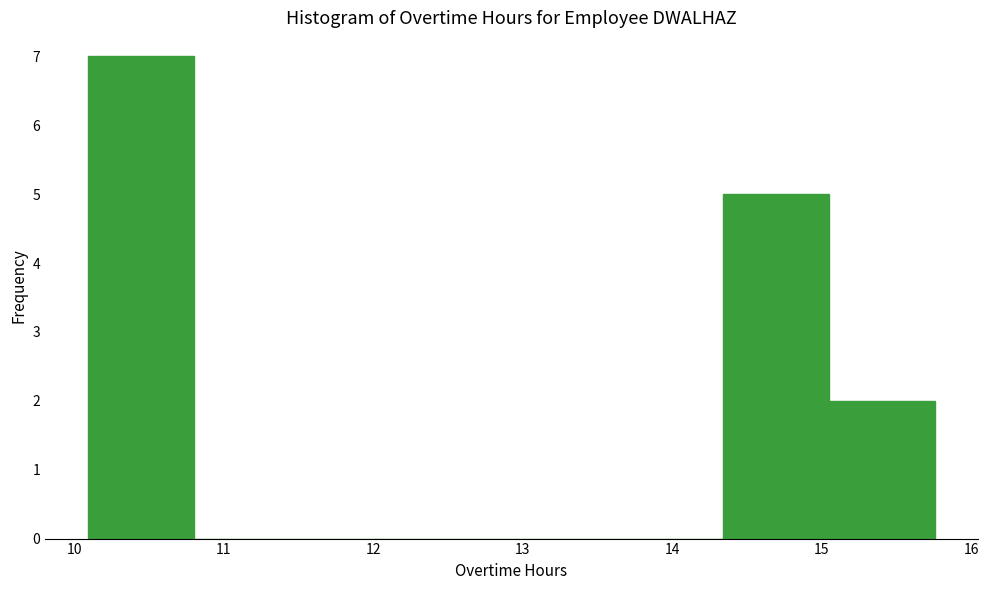

Reading left to right, list every bar in this chart as the range it spans on the x-axis followed by its height. Neither the bar edges nor the heights are printed on the chart, so give them approximately, as read against the axes.

10.1 to 10.8: 7
10.8 to 11.5: 0
11.5 to 12.2: 0
12.2 to 12.9: 0
12.9 to 13.6: 0
13.6 to 14.3: 0
14.3 to 15.1: 5
15.1 to 15.8: 2